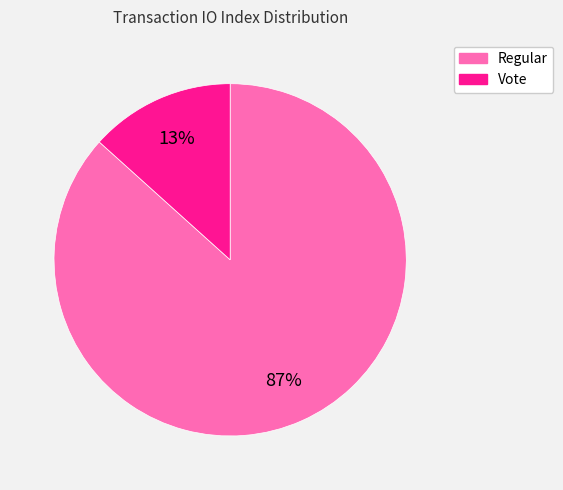

Which has a higher value, Regular or Vote?

Regular